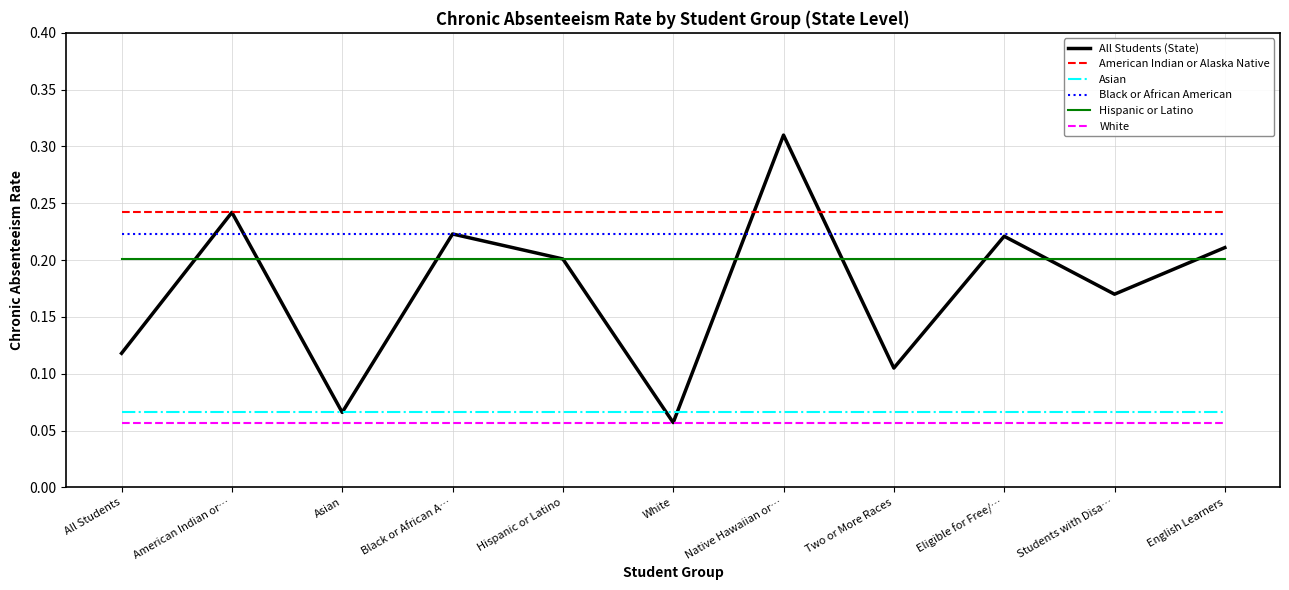

The value of Hispanic or Latino at Two or More Races is 0.1. True or false?

False